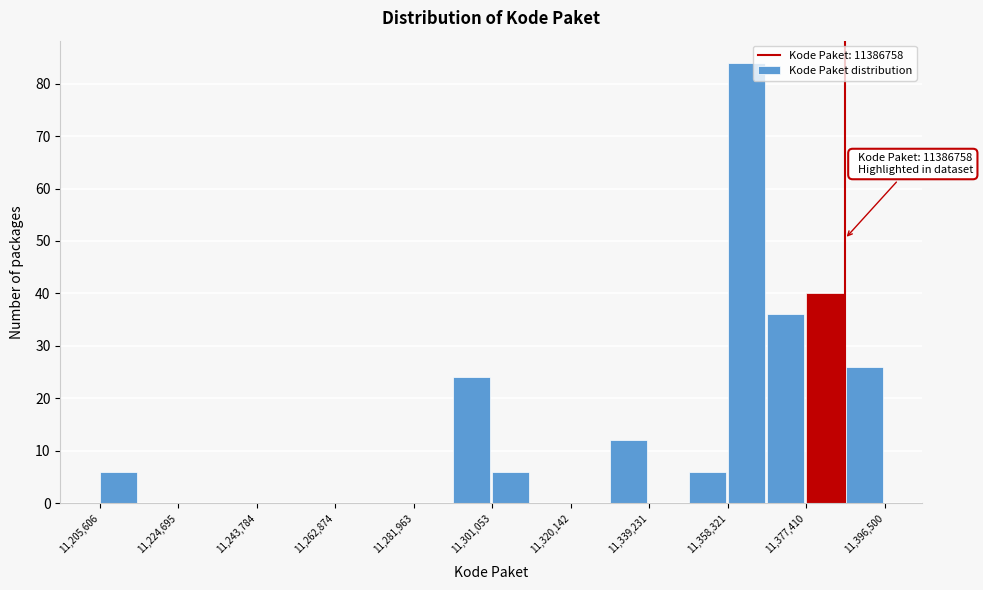

Which range on the x-axis has the tallest bar?

11358000 to 11368000